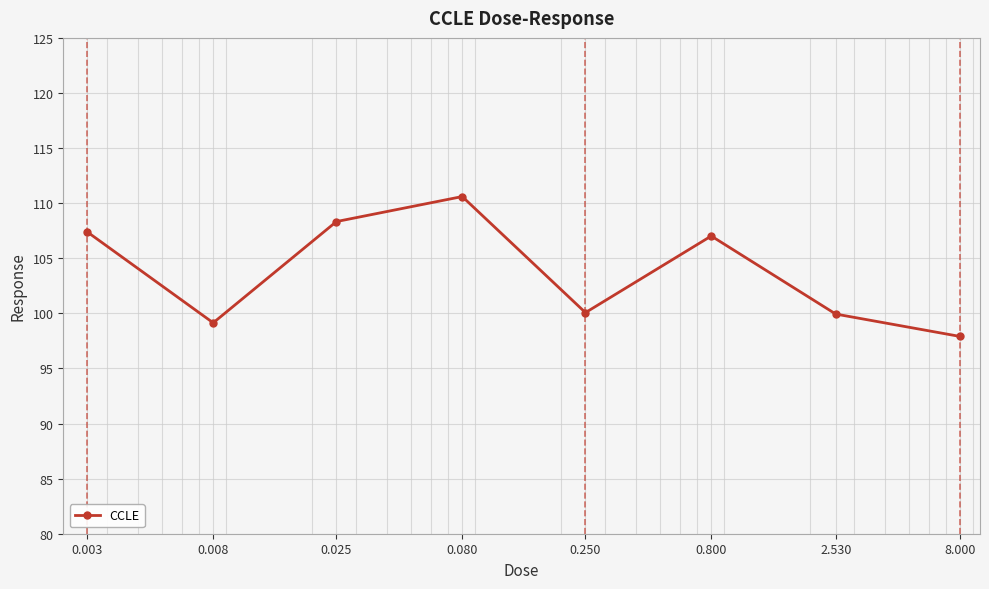

What is the minimum value shown in the chart?

97.9